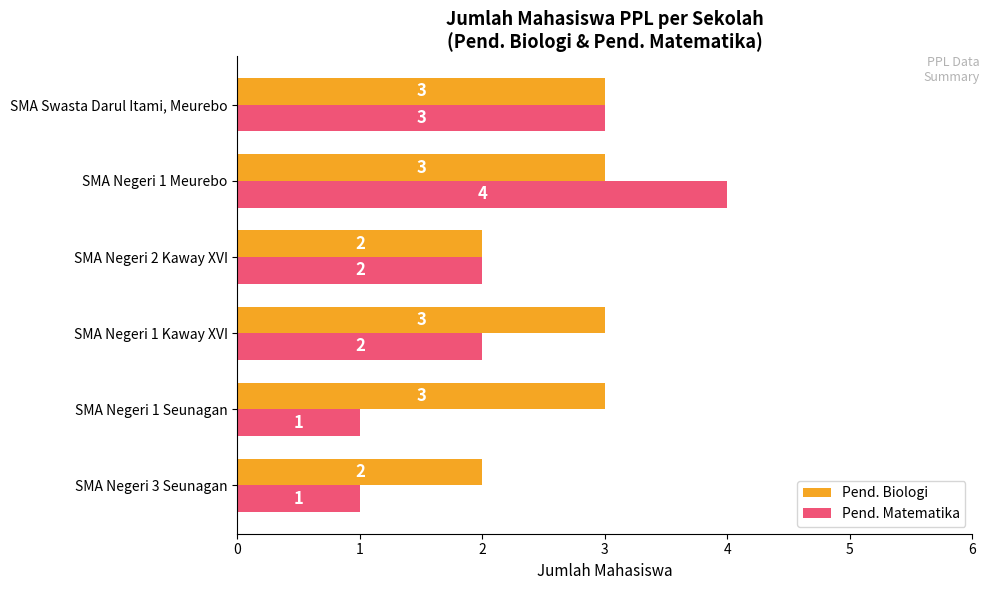

True or false: Pend. Matematika has a value of 1 at SMA Negeri 1 Seunagan.

True